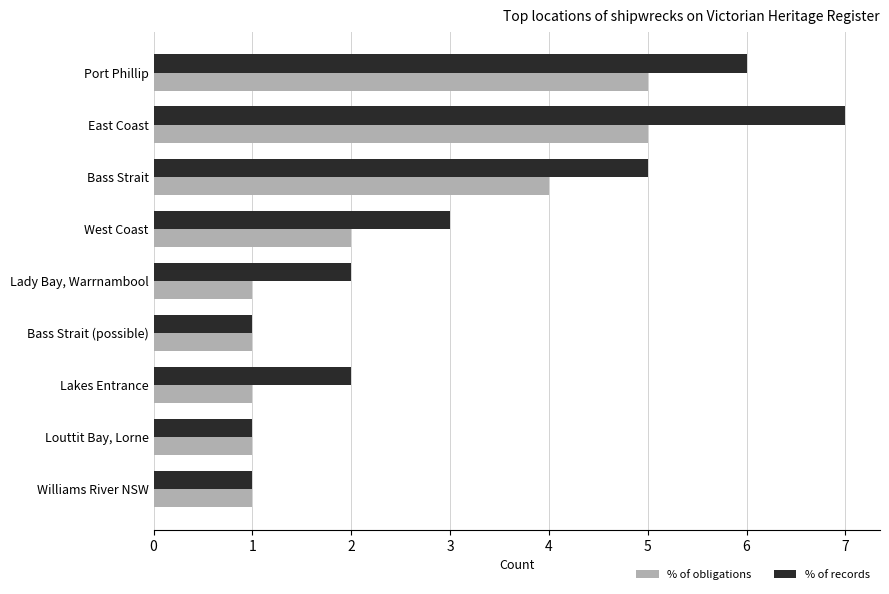

True or false: % of obligations has a value of 0 at Williams River NSW.

False